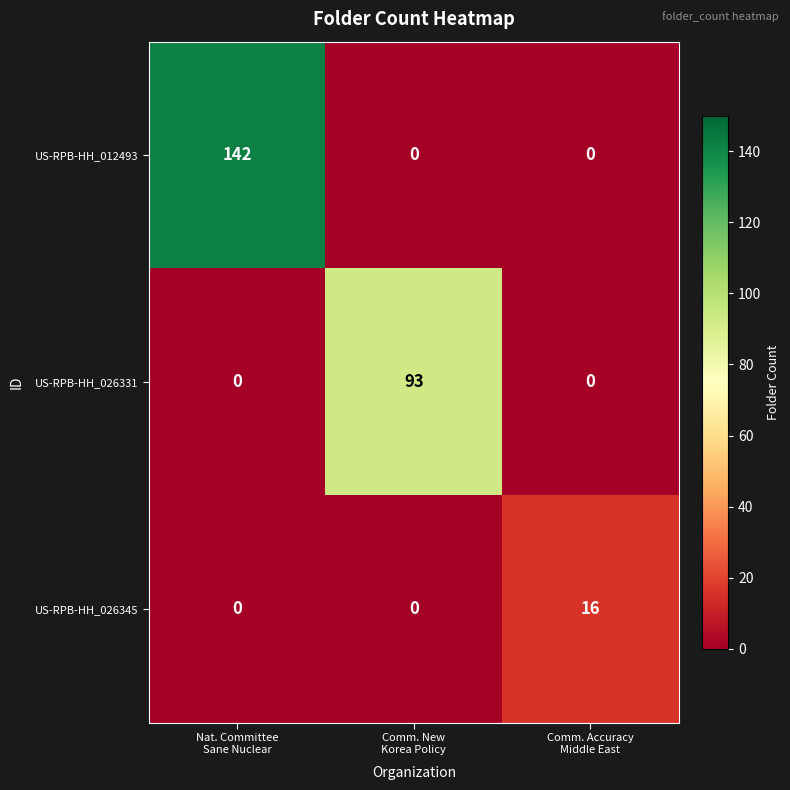

Reading left to right, transcribe all the data shown in this chart.

US-RPB-HH_012493: 142	0	0
US-RPB-HH_026331: 0	93	0
US-RPB-HH_026345: 0	0	16